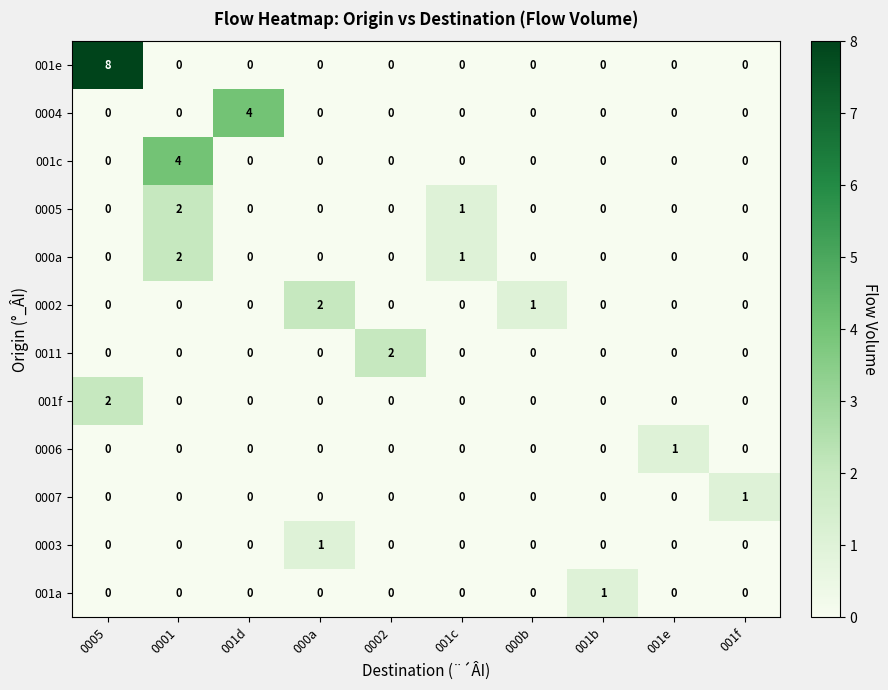

True or false: 0003 has a value of 1 at 000a.

True